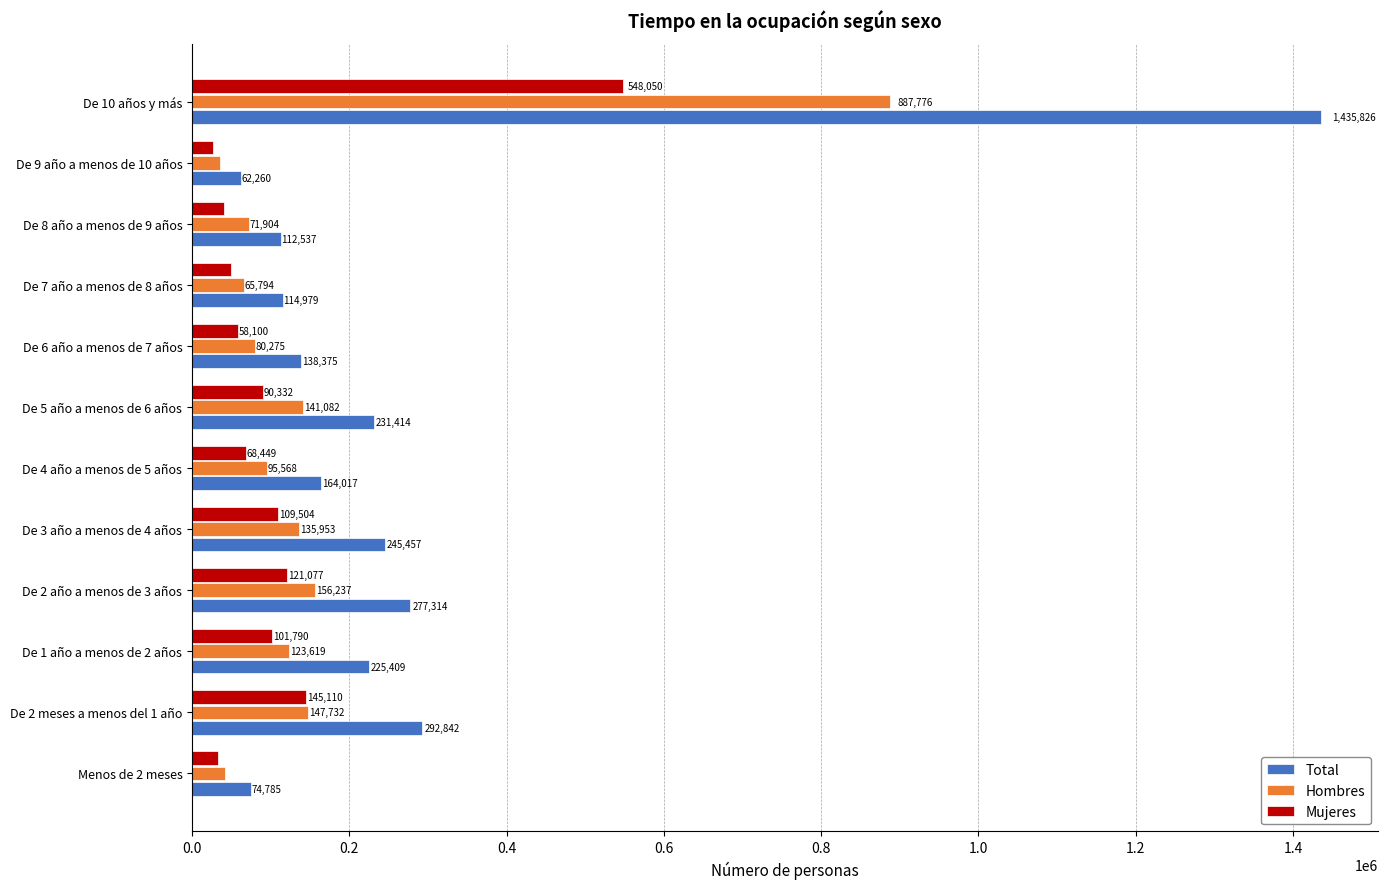

Which series has the largest total across all categories?

Total